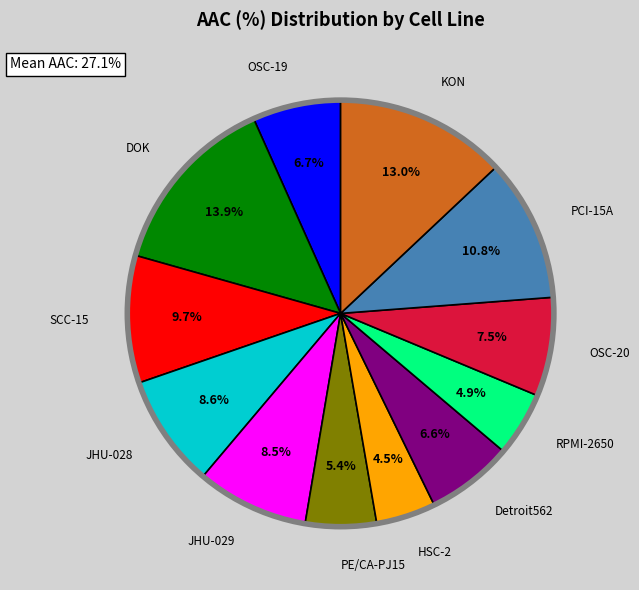

Does any single category account for the majority?

No